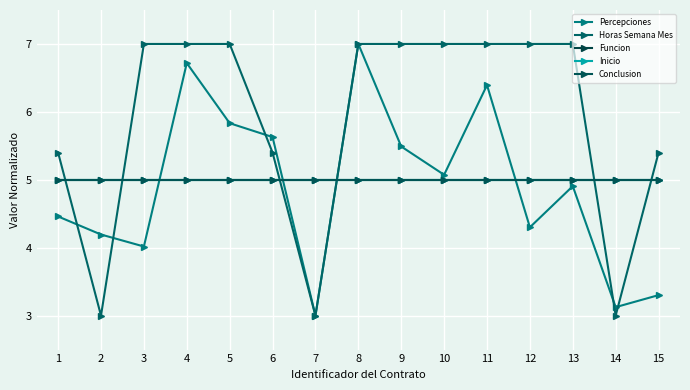

In Percepciones, how many points are higher than both neighbors (excluding endpoints)?

4